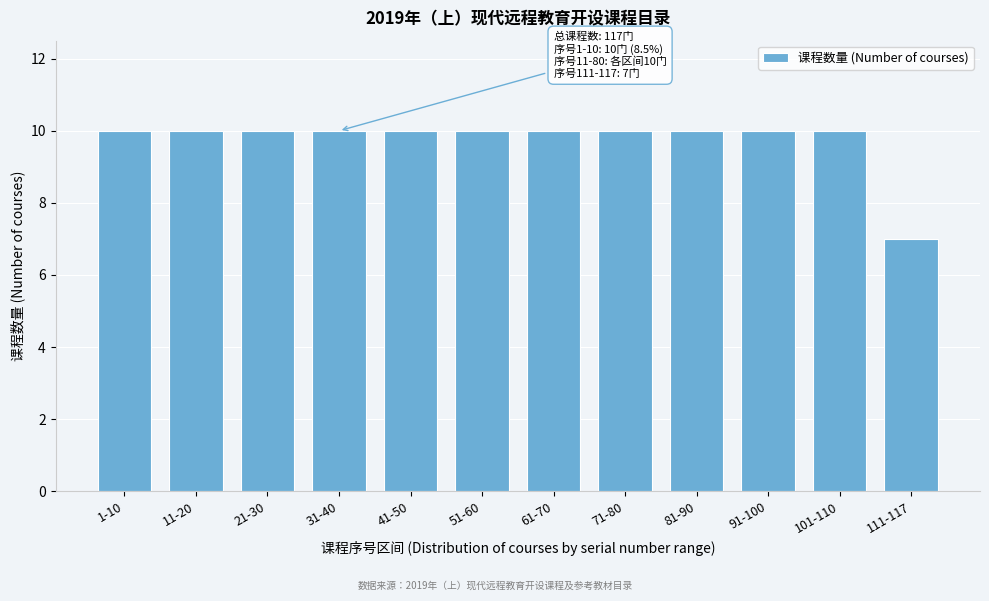

Reading right to left, transcribe all the data shown in this chart.

111-117=7	101-110=10	91-100=10	81-90=10	71-80=10	61-70=10	51-60=10	41-50=10	31-40=10	21-30=10	11-20=10	1-10=10